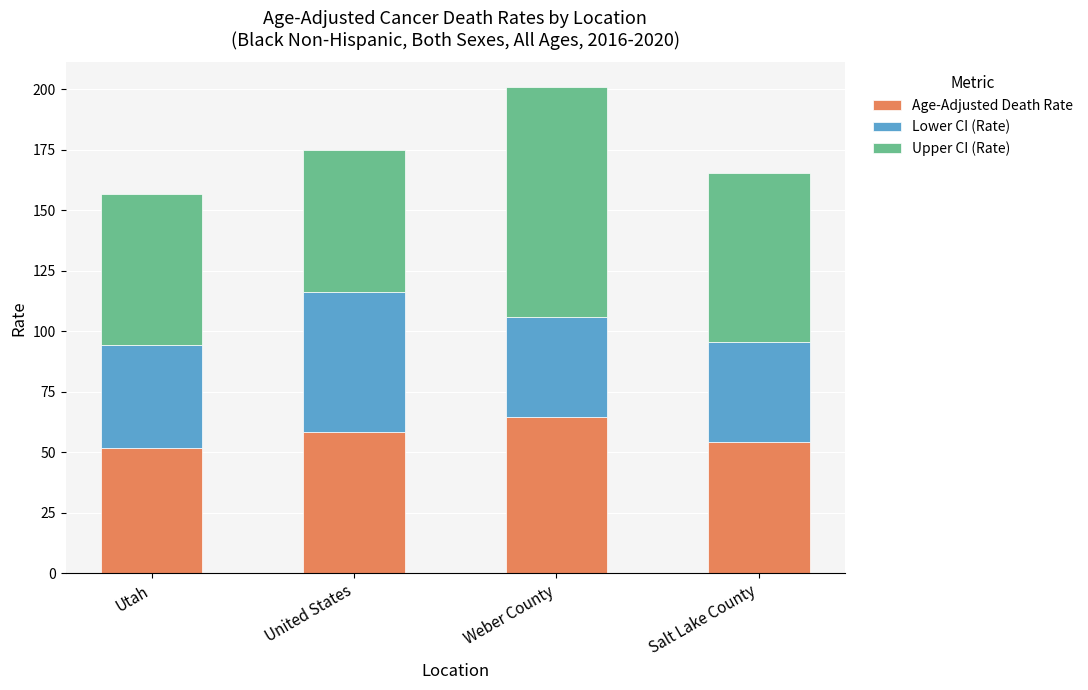

What is the maximum value for Age-Adjusted Death Rate?

64.5